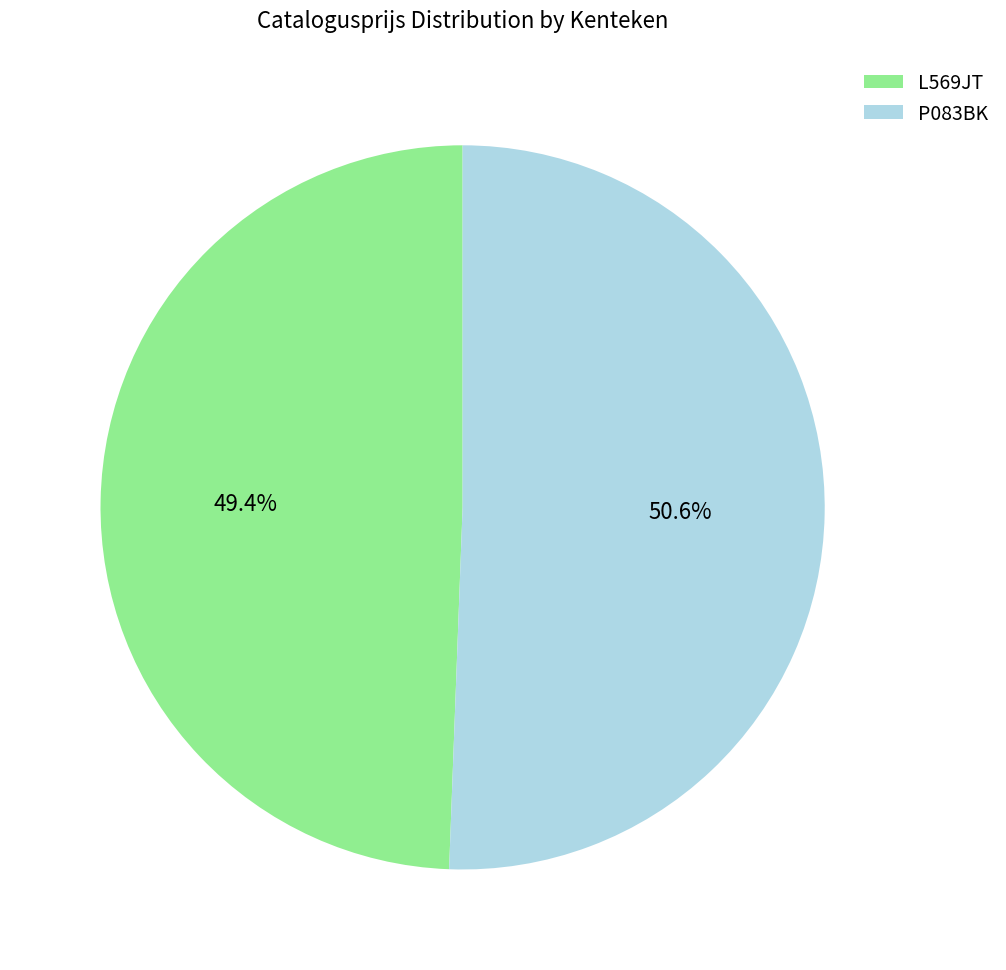

To the nearest percent, what is the average slice percentage?

50%